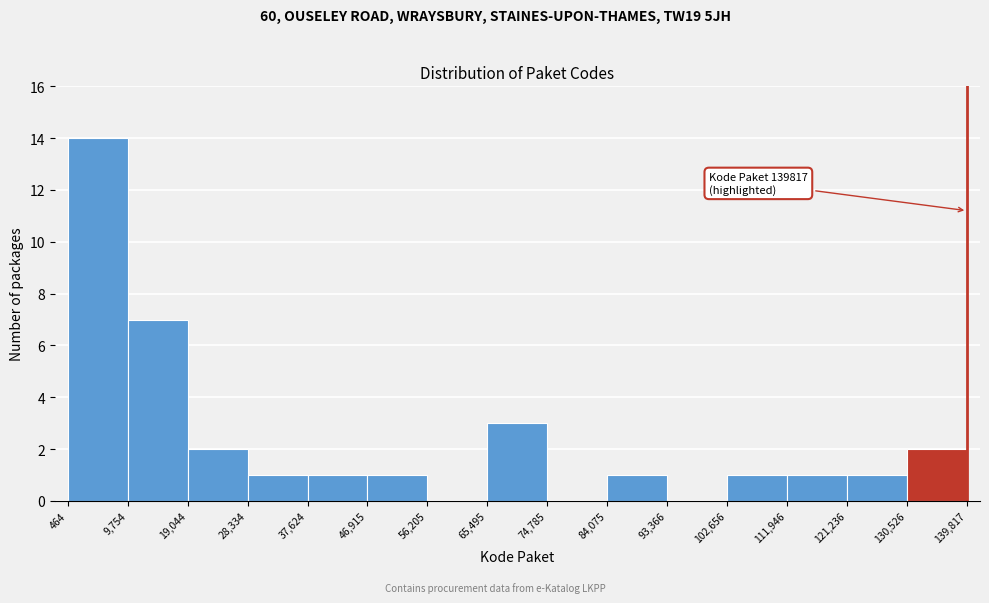

Which range on the x-axis has the tallest bar?

464 to 9,754